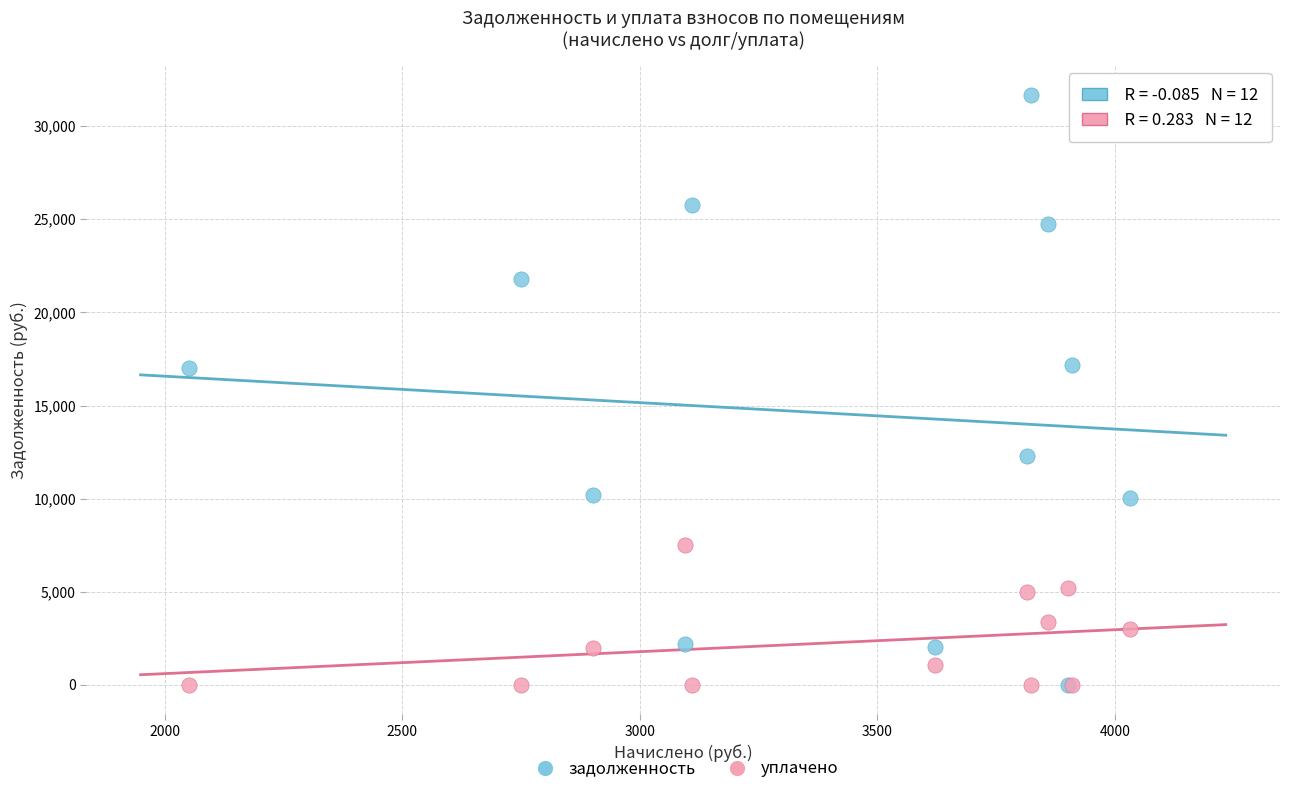

Which series contains the highest Y value?

задолженность